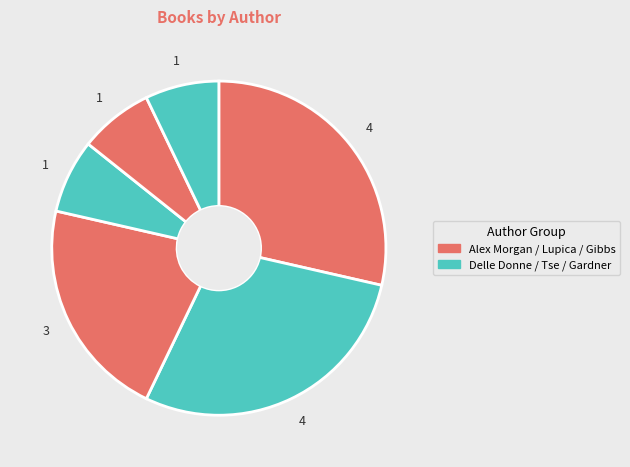

Count the number of slices in the pie.

6